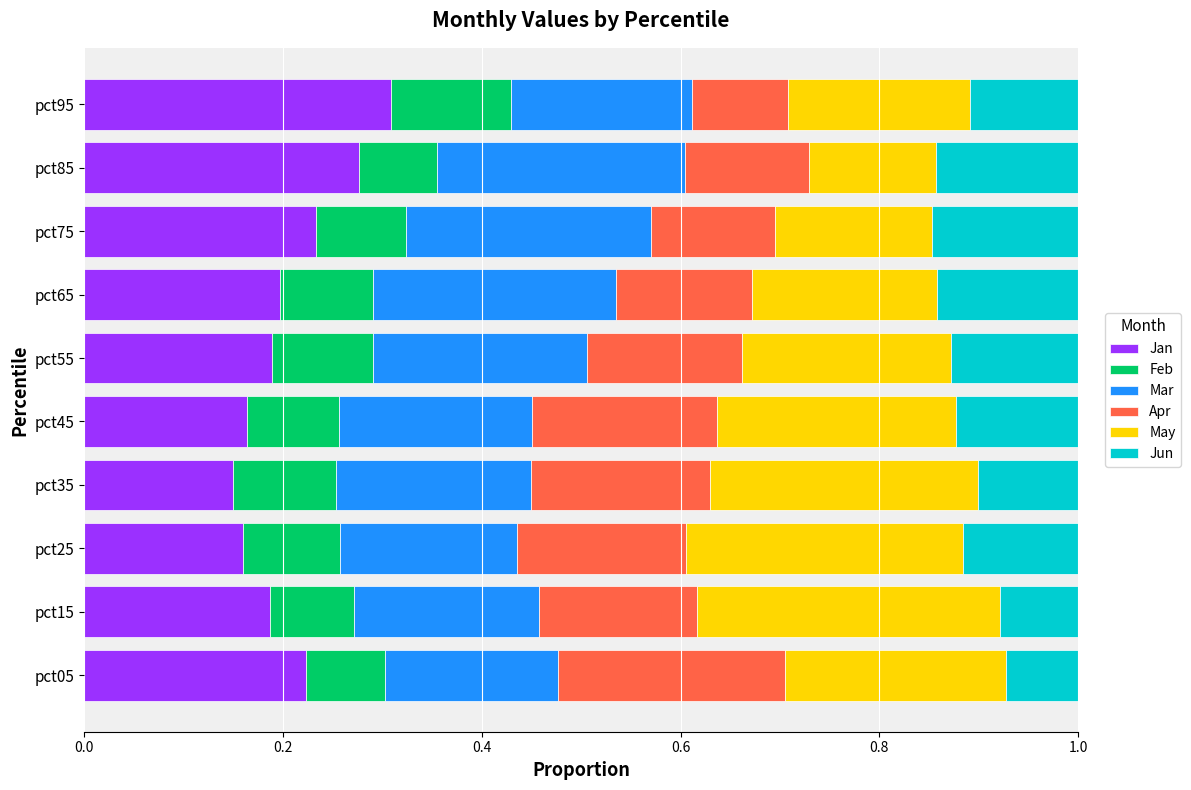

What is the total value across all series at pct05?

1.0